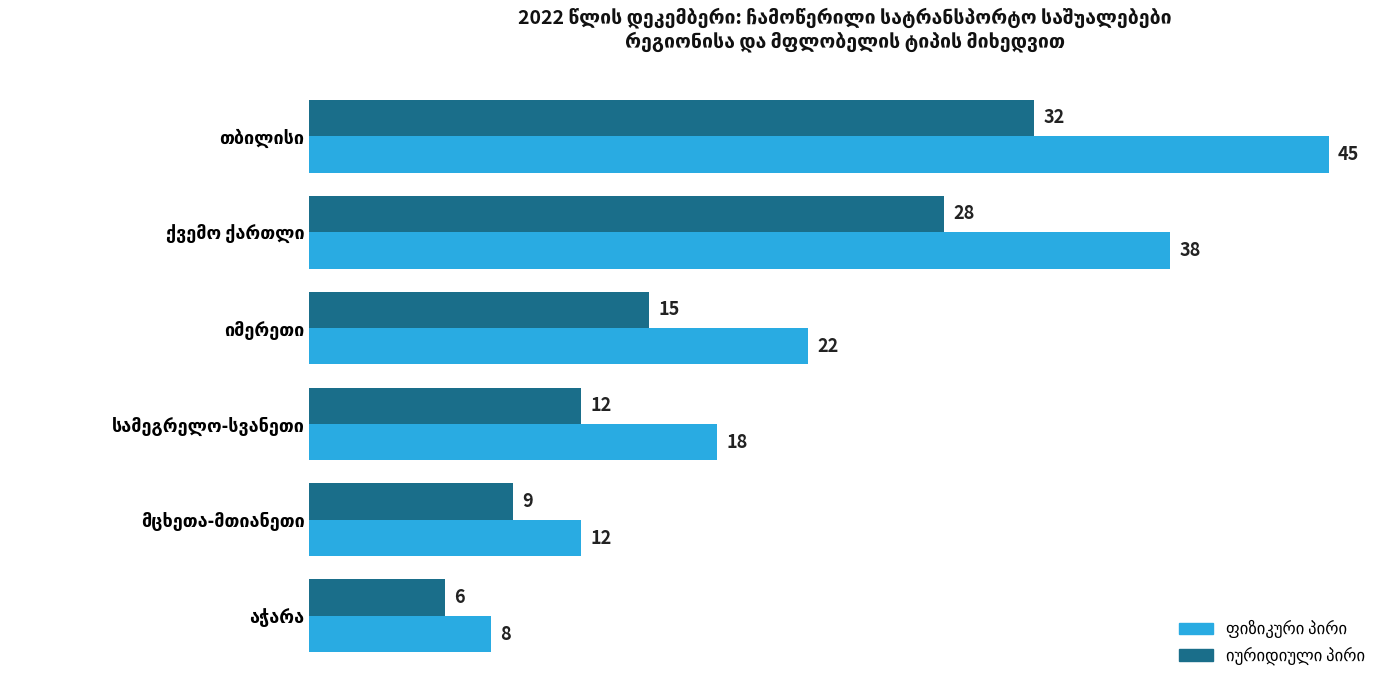

What is the minimum value shown in the chart?

6